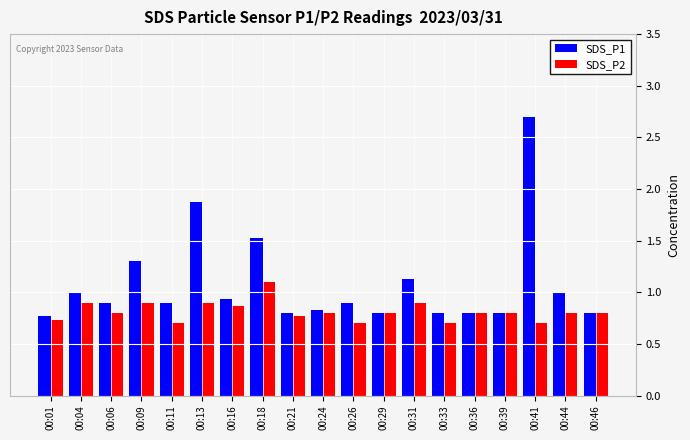

Reading left to right, list all the values displayed in this chart.

SDS_P1: 0.8	1.0	0.9	1.3	0.9	1.9	0.9	1.5	0.8	0.8	0.9	0.8	1.1	0.8	0.8	0.8	2.7	1.0	0.8
SDS_P2: 0.7	0.9	0.8	0.9	0.7	0.9	0.9	1.1	0.8	0.8	0.7	0.8	0.9	0.7	0.8	0.8	0.7	0.8	0.8